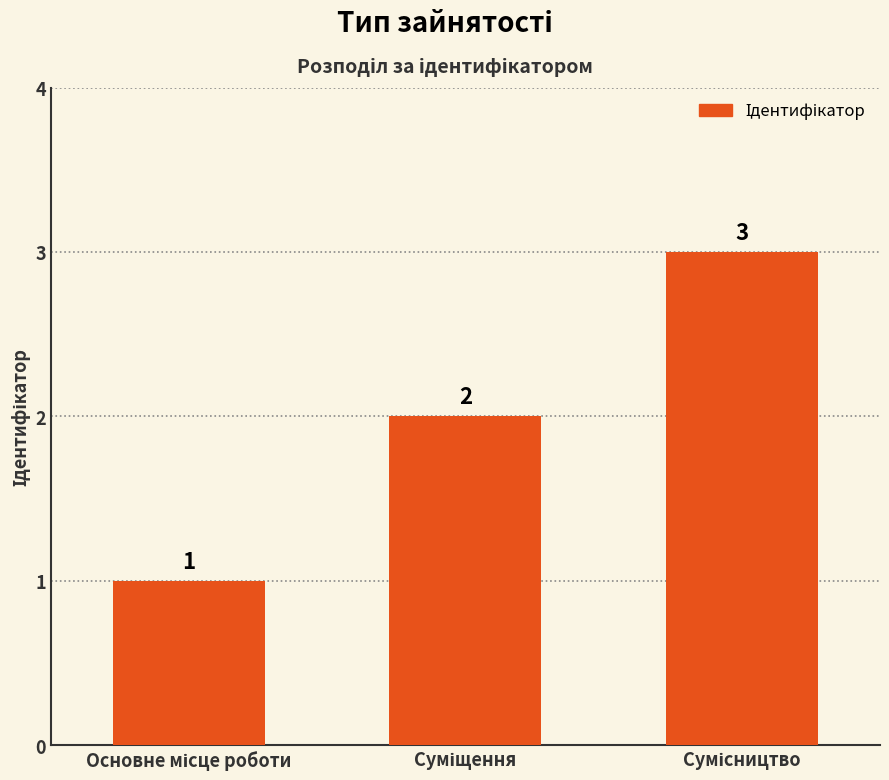

What is the value of the 2nd bar from the left?

2